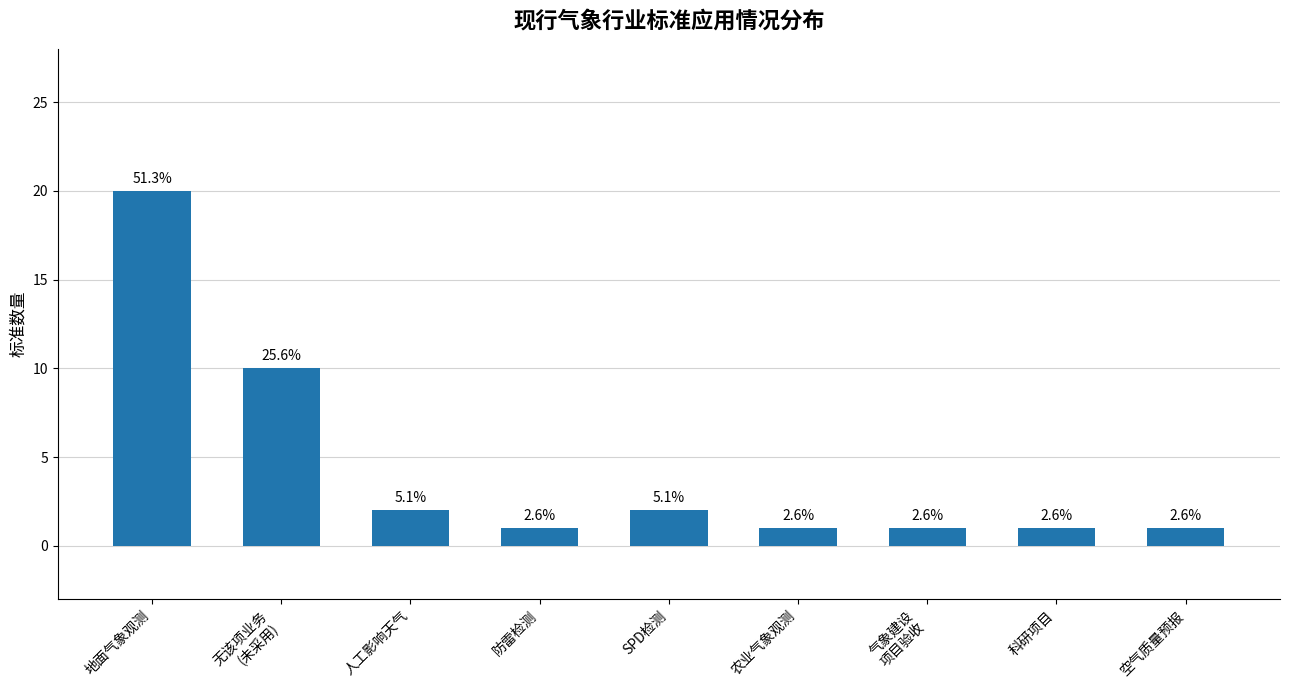

How many bars are there in total?

9